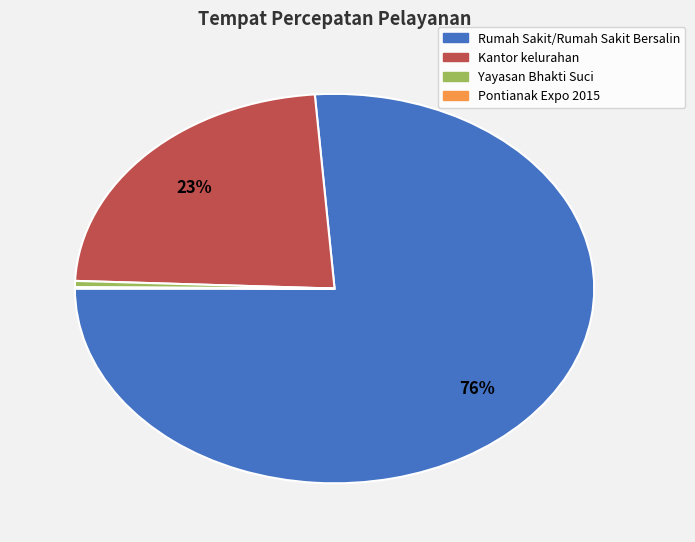

True or false: Rumah Sakit/Rumah Sakit Bersalin accounts for 76% of the total.

True